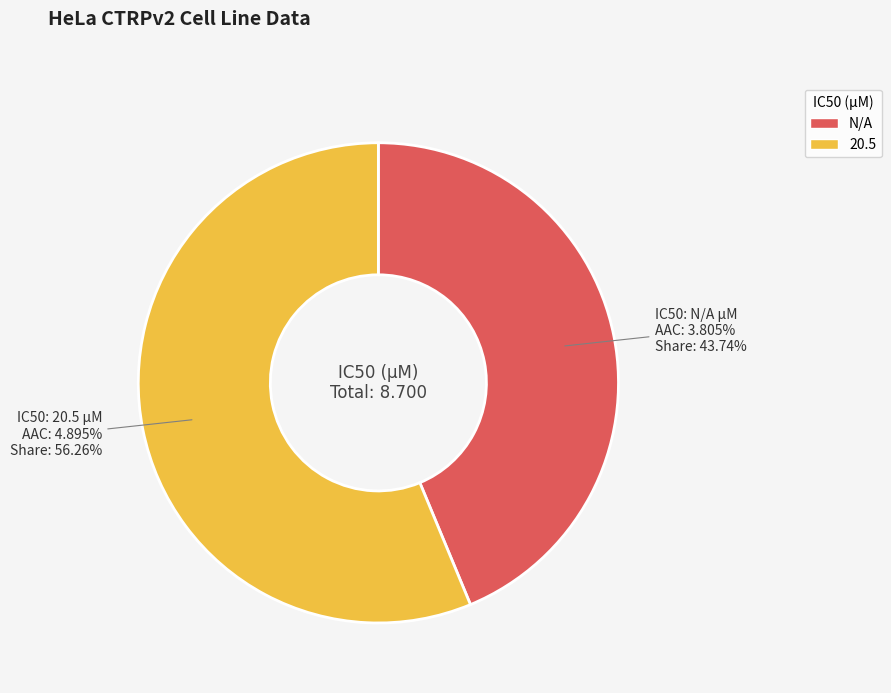

Which category has the biggest portion of the pie?

20.5